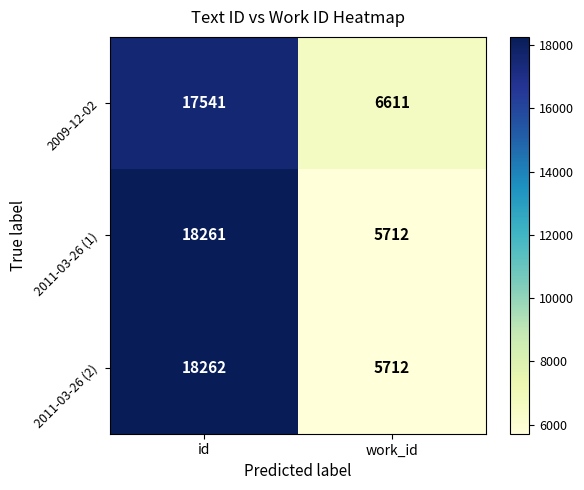

What is the difference between the maximum and minimum values in the 2011-03-26 (2) series?

12550